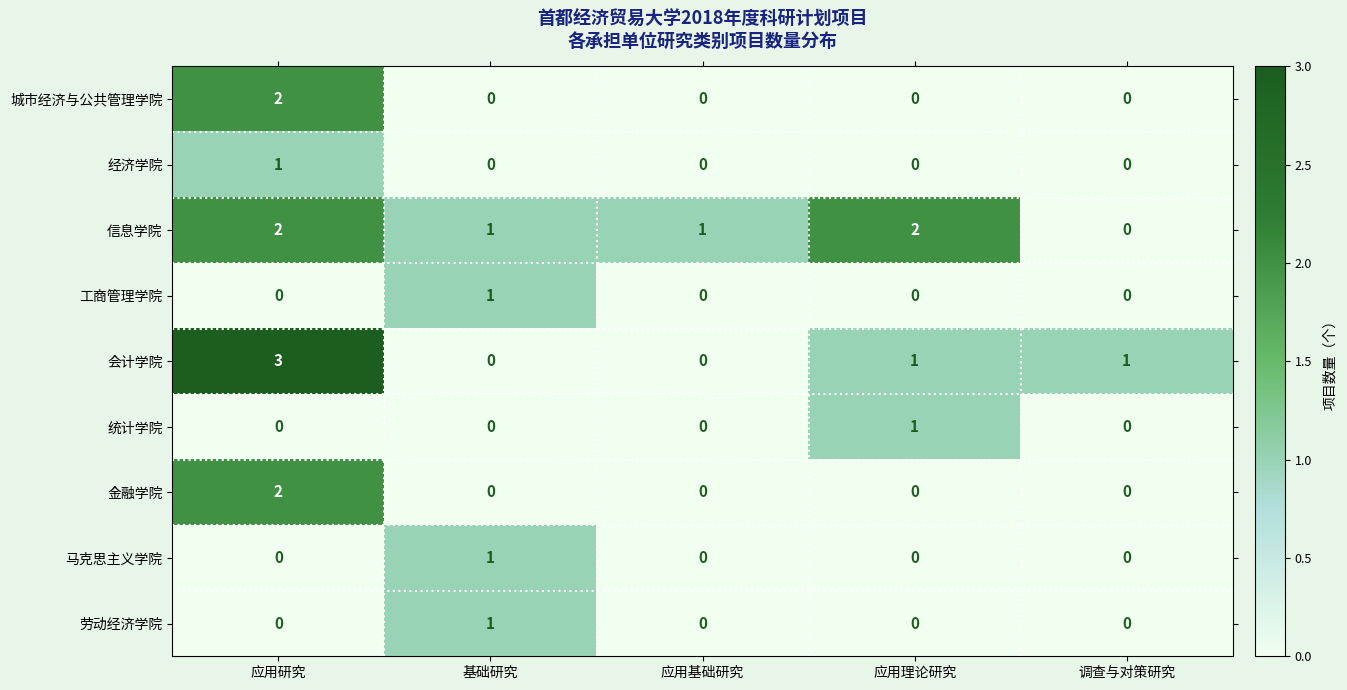

True or false: 信息学院 has a value of 2 at 应用理论研究.

True